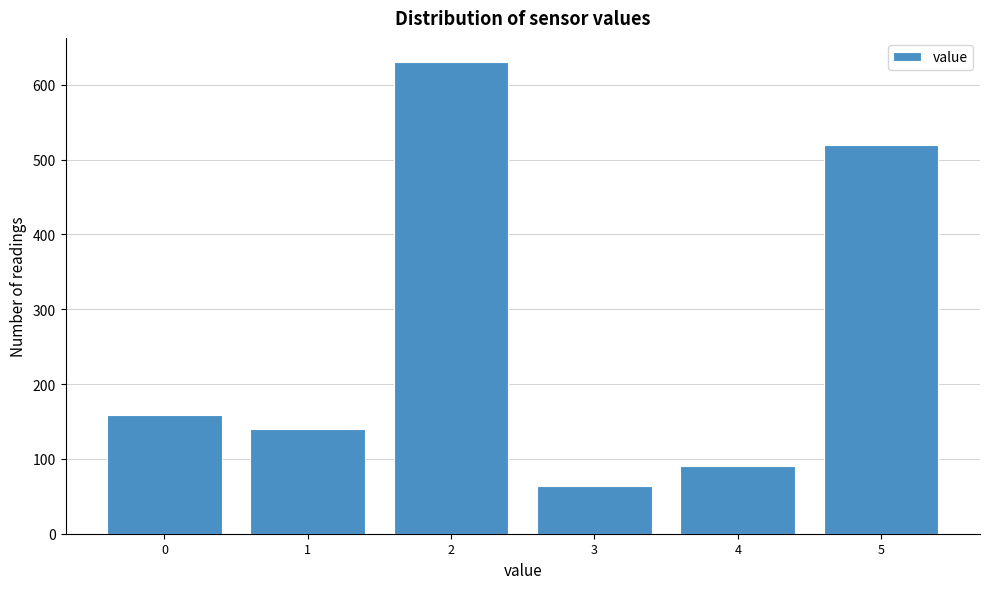

How tall is the bar that spans 1.5 to 2.5 on the x-axis? The values are not printed on the chart, so give them approximately, as read against the axis.

630